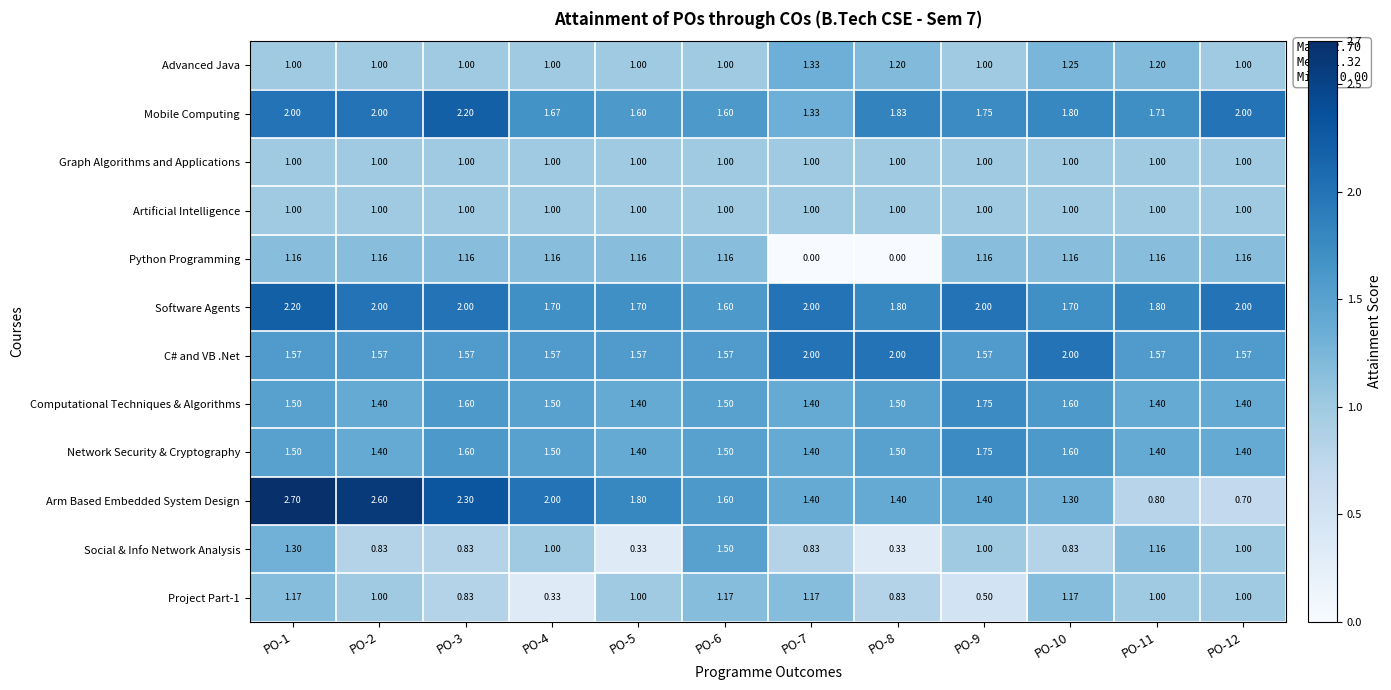

At which category does the chart reach its peak across all series?

PO-1